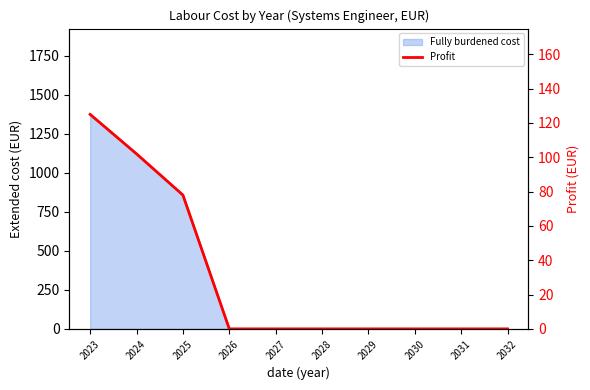

True or false: the data has more than 0 interior local peaks.

False